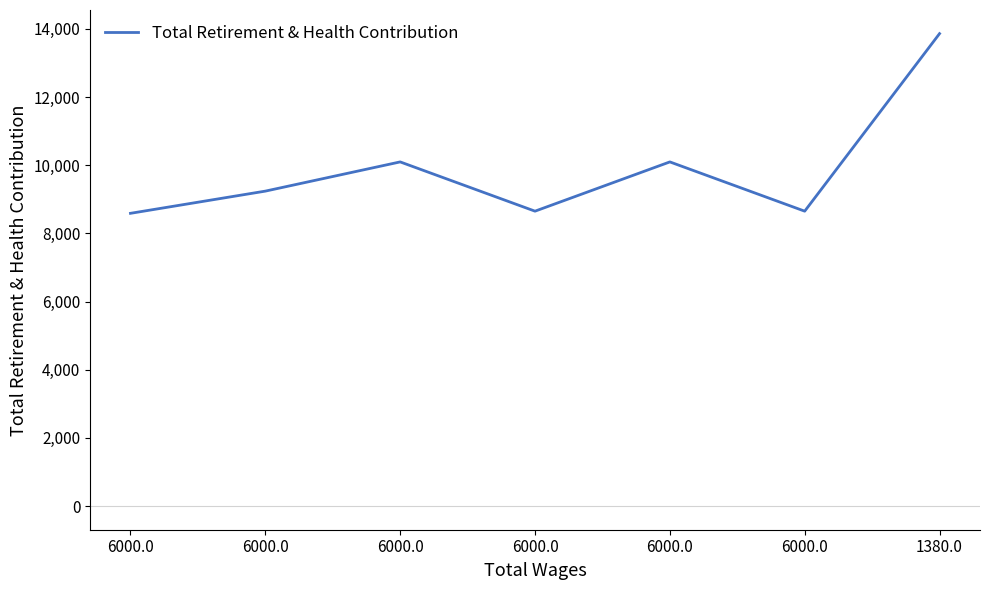

Count the number of categories in the chart.

7